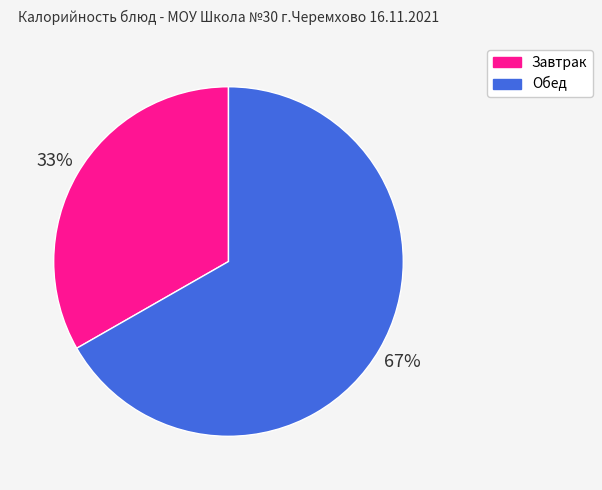

To the nearest percent, what is the average slice percentage?

50%